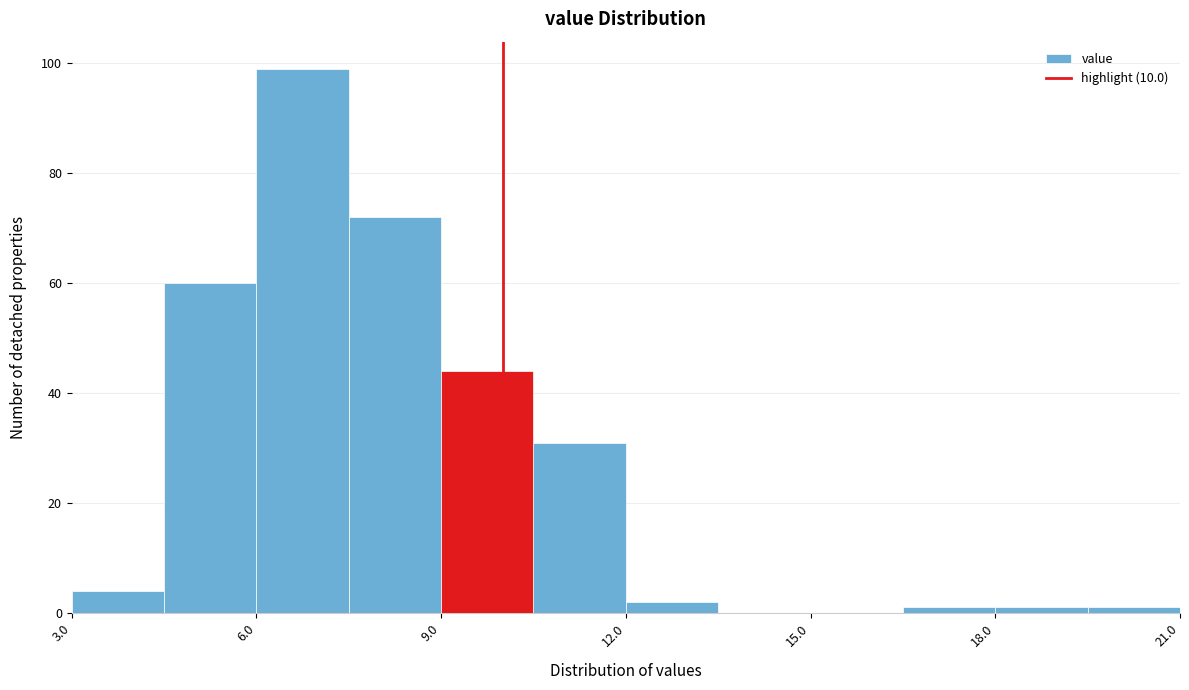

Read against the x-axis, roughly where is the centre of the tallest bar?

7.0